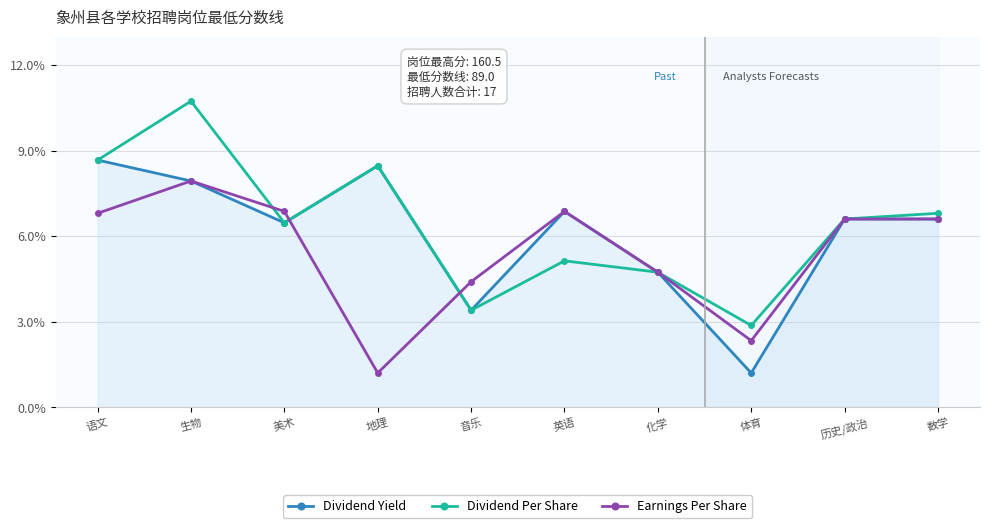

What is the maximum value shown in the chart?

10.7